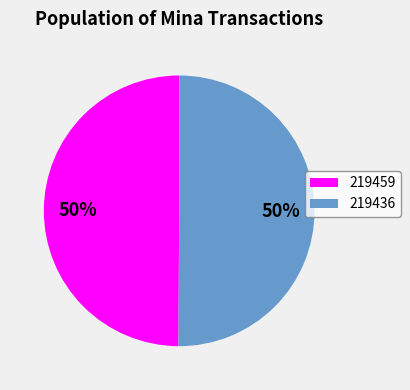

To the nearest percent, what is the combined percentage of 219459 and 219436?

100%